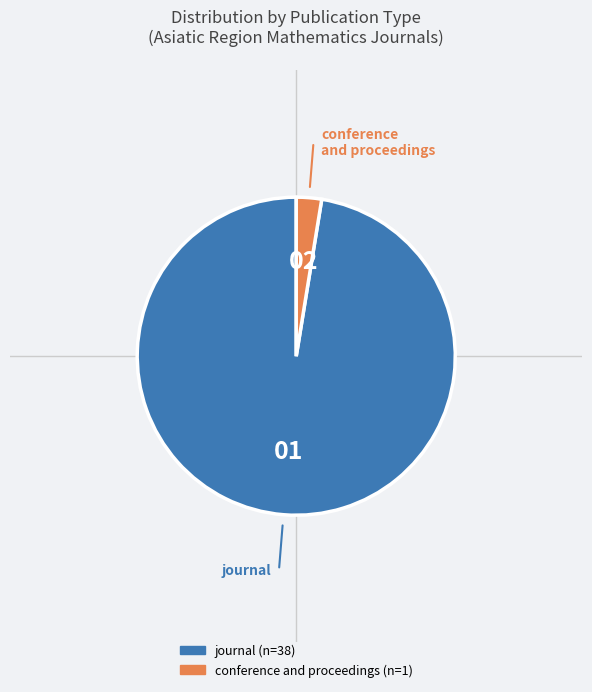

What is the ratio of the value at journal to the value at conference and proceedings?

38.0